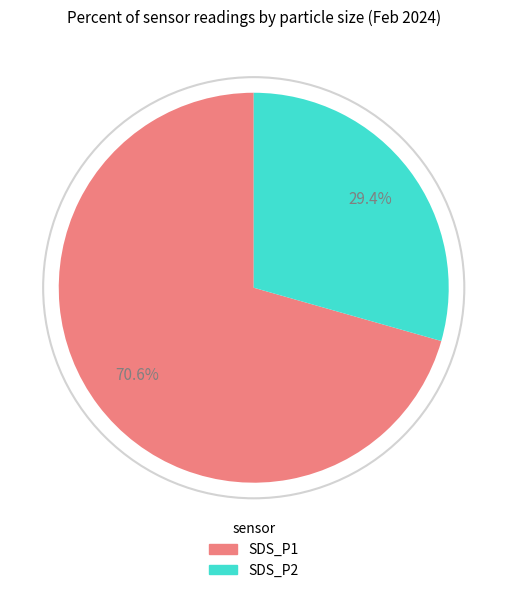

How many segments does this pie chart have?

2